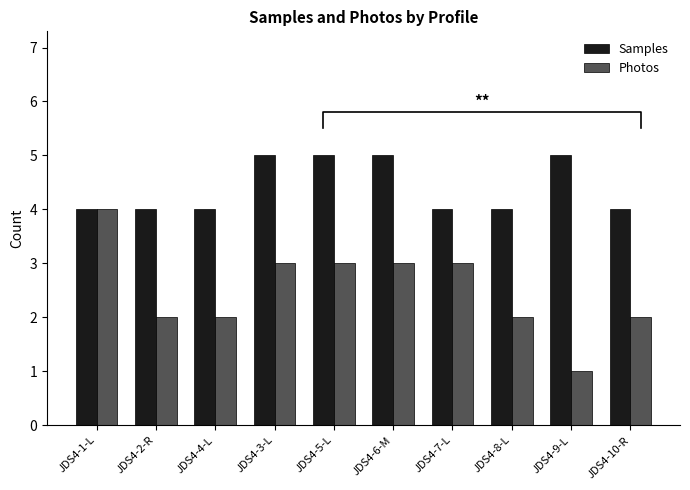

How many groups of bars are there?

10